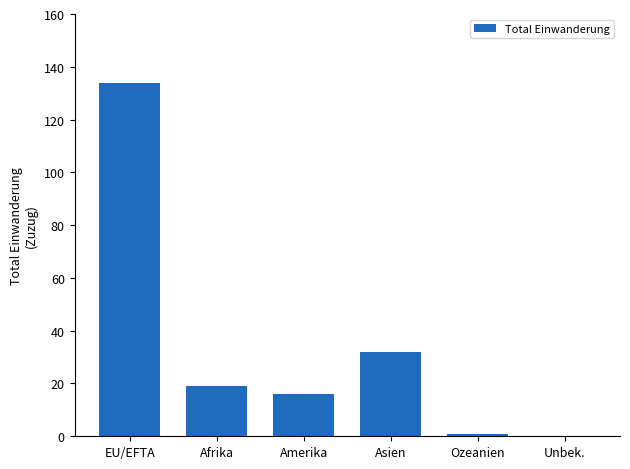

Which has a higher value, Unbek. or EU/EFTA?

EU/EFTA